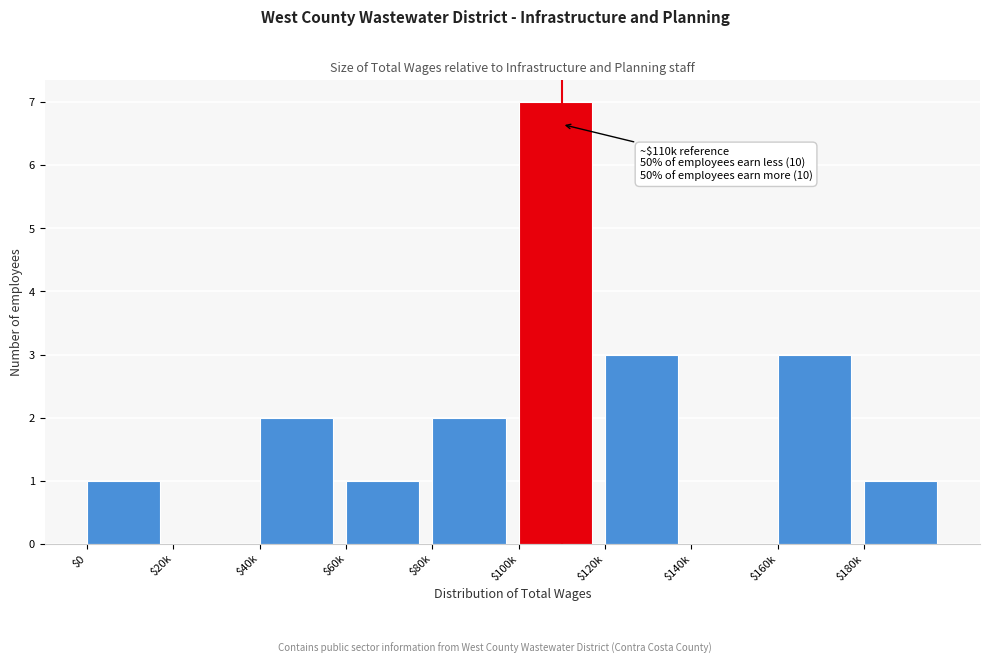

What is the approximate value at $160k?

3